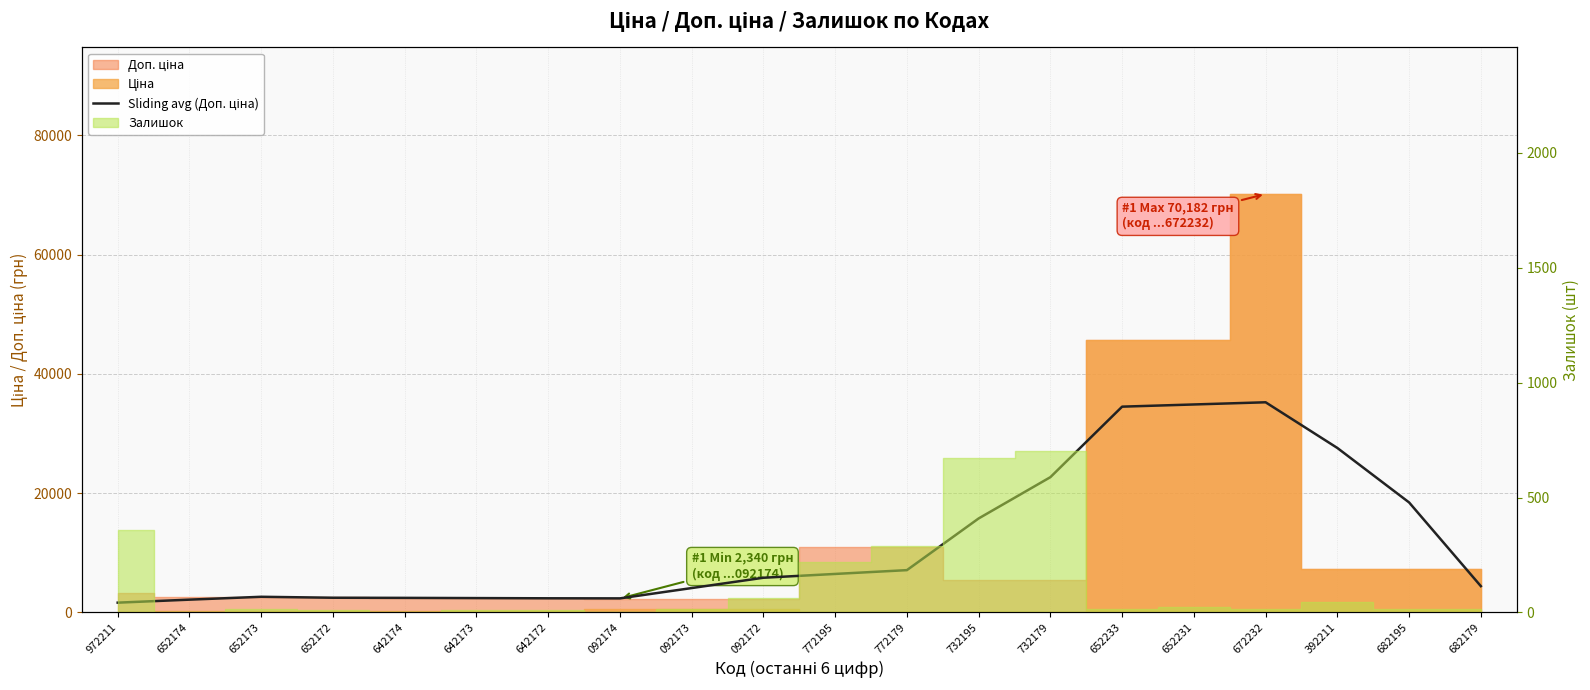

What is the sum of the values at 682179 and 642172?

6795.1